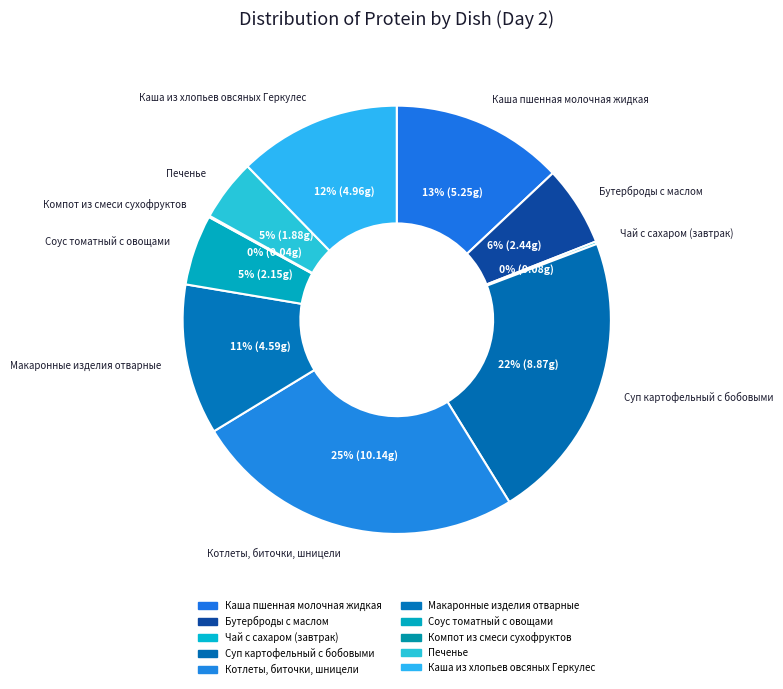

The Суп картофельный с бобовыми slice represents 22% of the pie. True or false?

True